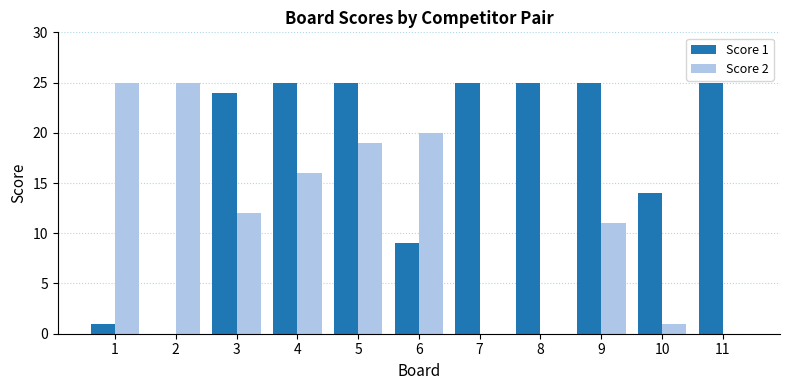

What are all the series names shown in the legend?

Score 1, Score 2